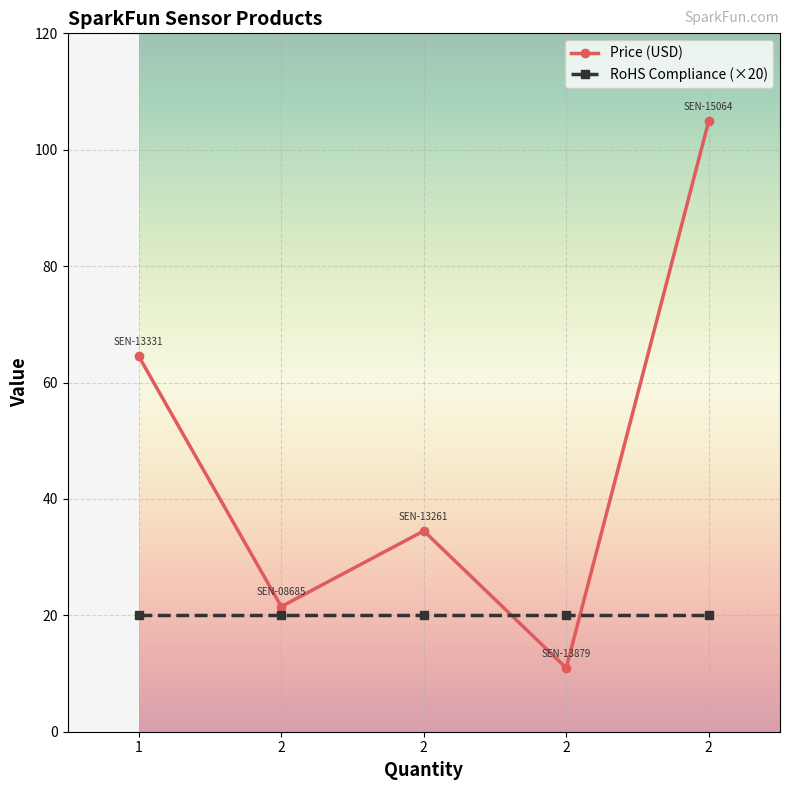

Count the number of data series in this chart.

2